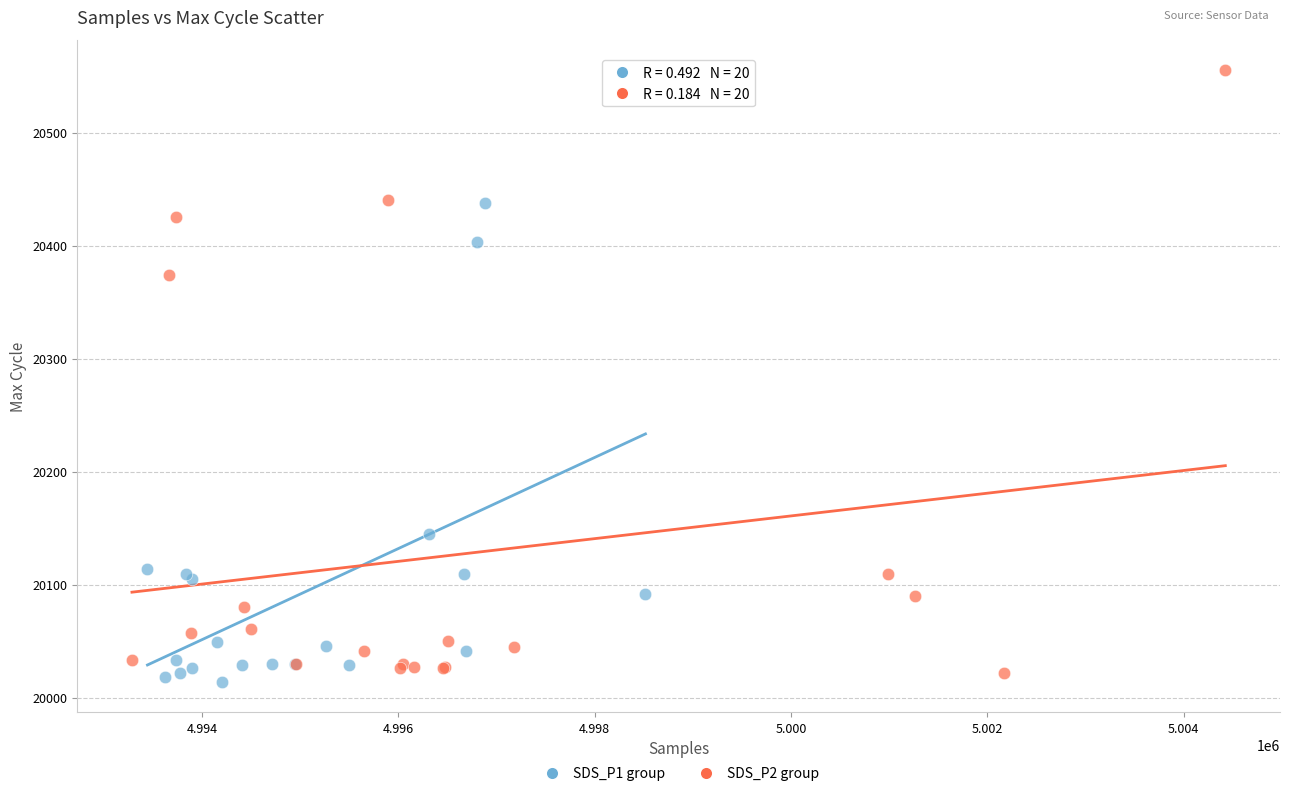

Which series has the largest Y range (max minus min)?

SDS_P2 group